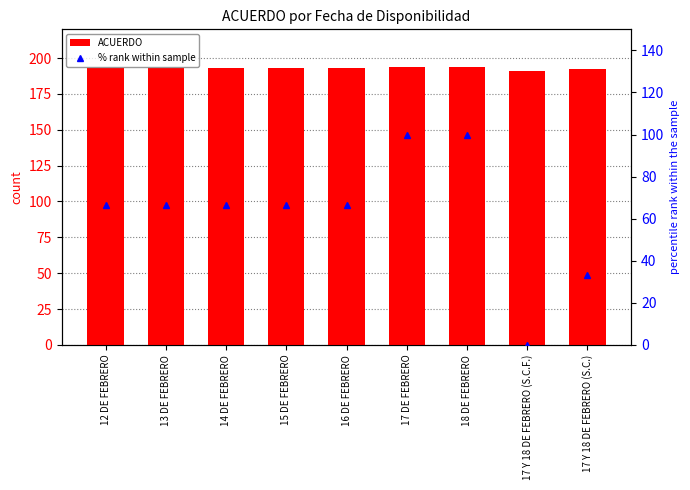

List the labels in order of % rank within sample value, smallest first.

17 Y 18 DE FEBRERO (S.C.F.), 17 Y 18 DE FEBRERO (S.C.), 12 DE FEBRERO, 13 DE FEBRERO, 14 DE FEBRERO, 15 DE FEBRERO, 16 DE FEBRERO, 17 DE FEBRERO, 18 DE FEBRERO